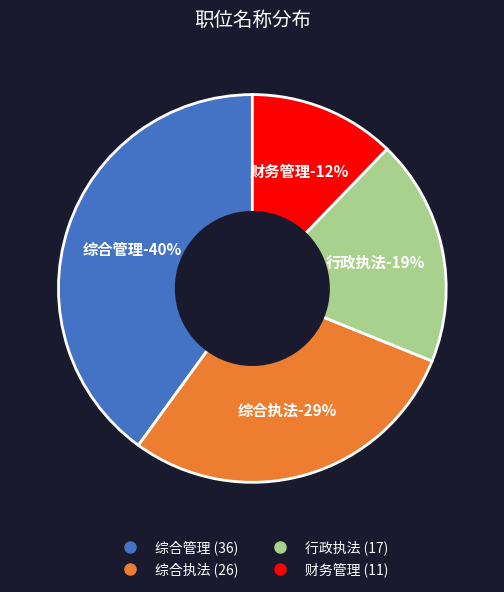

To the nearest percent, what portion does 综合执法 represent?

29%